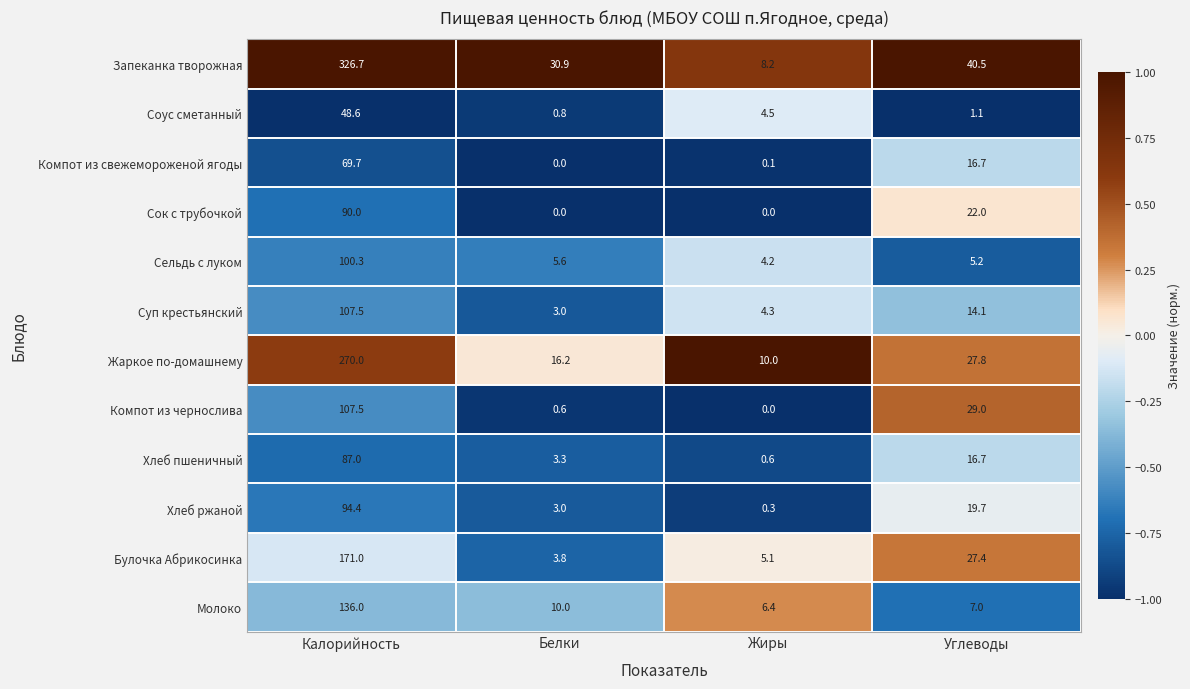

What is the maximum value shown in the chart?

326.7